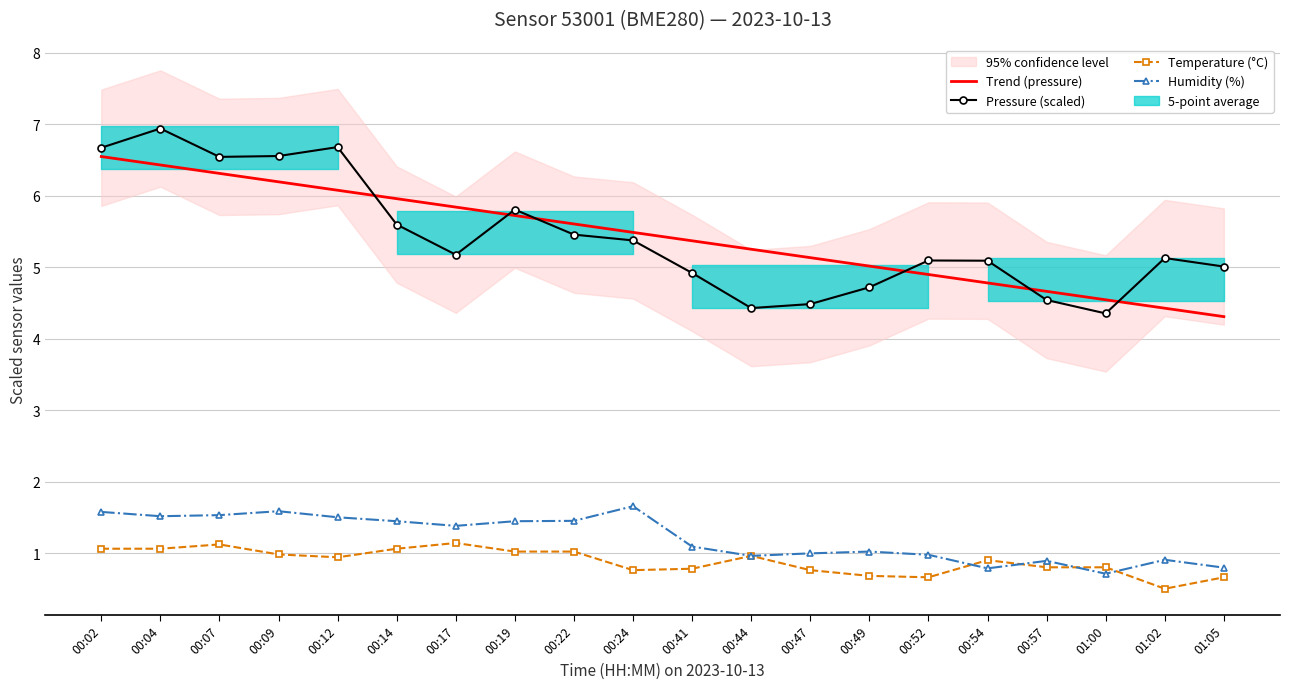

Reading left to right, what are all the values shown in this chart?

Trend (pressure): 00:02=6.5	00:04=6.4	00:07=6.3	00:09=6.2	00:12=6.1	00:14=6.0	00:17=5.8	00:19=5.7	00:22=5.6	00:24=5.5	00:41=5.4	00:44=5.3	00:47=5.1	00:49=5.0	00:52=4.9	00:54=4.8	00:57=4.7	01:00=4.5	01:02=4.4	01:05=4.3
Pressure (scaled): 00:02=6.7	00:04=6.9	00:07=6.5	00:09=6.6	00:12=6.7	00:14=5.6	00:17=5.2	00:19=5.8	00:22=5.5	00:24=5.4	00:41=4.9	00:44=4.4	00:47=4.5	00:49=4.7	00:52=5.1	00:54=5.1	00:57=4.5	01:00=4.4	01:02=5.1	01:05=5.0
Temperature (°C): 00:02=1.1	00:04=1.1	00:07=1.1	00:09=1.0	00:12=0.9	00:14=1.1	00:17=1.1	00:19=1.0	00:22=1.0	00:24=0.8	00:41=0.8	00:44=1.0	00:47=0.8	00:49=0.7	00:52=0.7	00:54=0.9	00:57=0.8	01:00=0.8	01:02=0.5	01:05=0.7
Humidity (%): 00:02=1.6	00:04=1.5	00:07=1.5	00:09=1.6	00:12=1.5	00:14=1.4	00:17=1.4	00:19=1.4	00:22=1.4	00:24=1.7	00:41=1.1	00:44=1.0	00:47=1.0	00:49=1.0	00:52=1.0	00:54=0.8	00:57=0.9	01:00=0.7	01:02=0.9	01:05=0.8